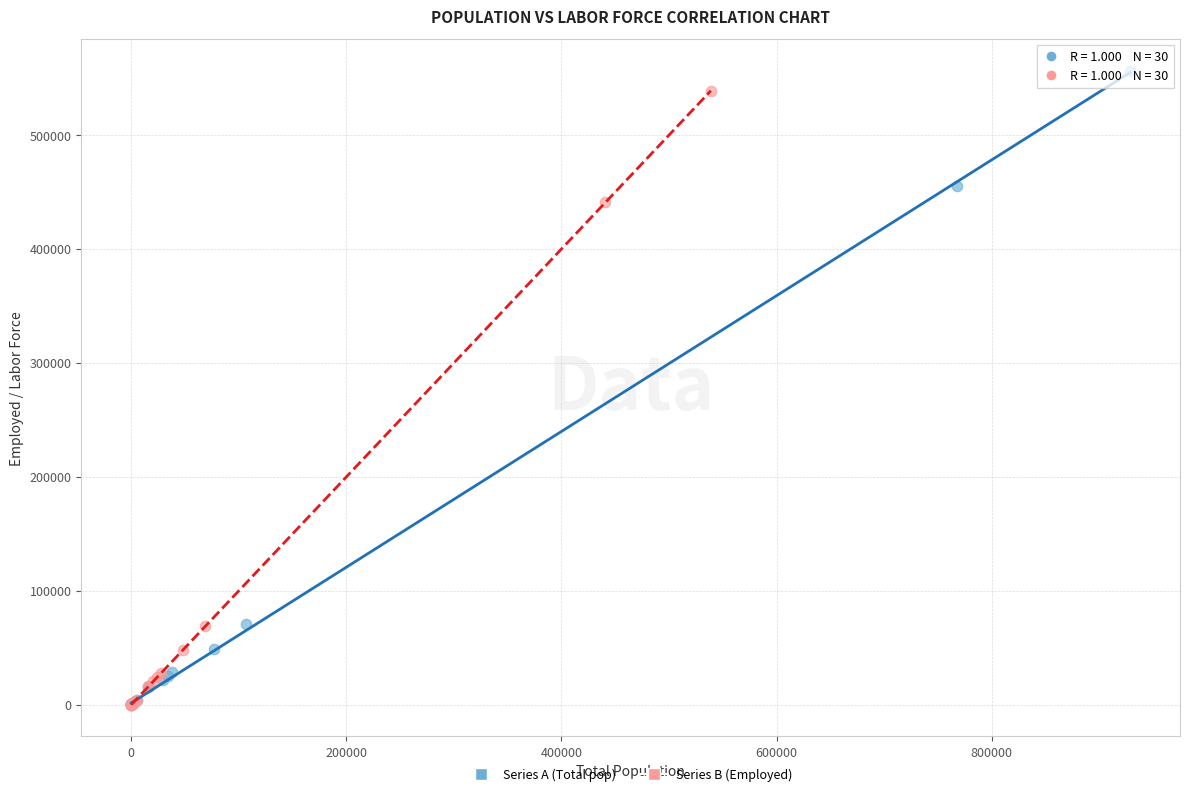

Which series has the largest Y range (max minus min)?

Series A (Total pop)